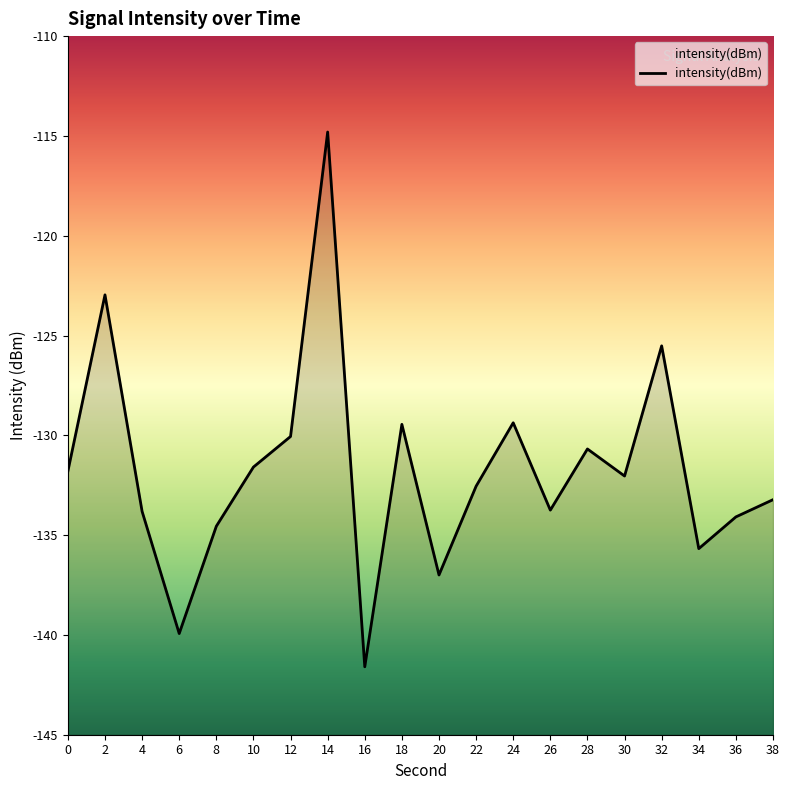

Reading right to left, extract all data points from this chart.

38=-133.2	36=-134.1	34=-135.7	32=-125.5	30=-132.0	28=-130.7	26=-133.7	24=-129.4	22=-132.5	20=-137.0	18=-129.5	16=-141.6	14=-114.8	12=-130.1	10=-131.6	8=-134.6	6=-139.9	4=-133.8	2=-123.0	0=-131.8